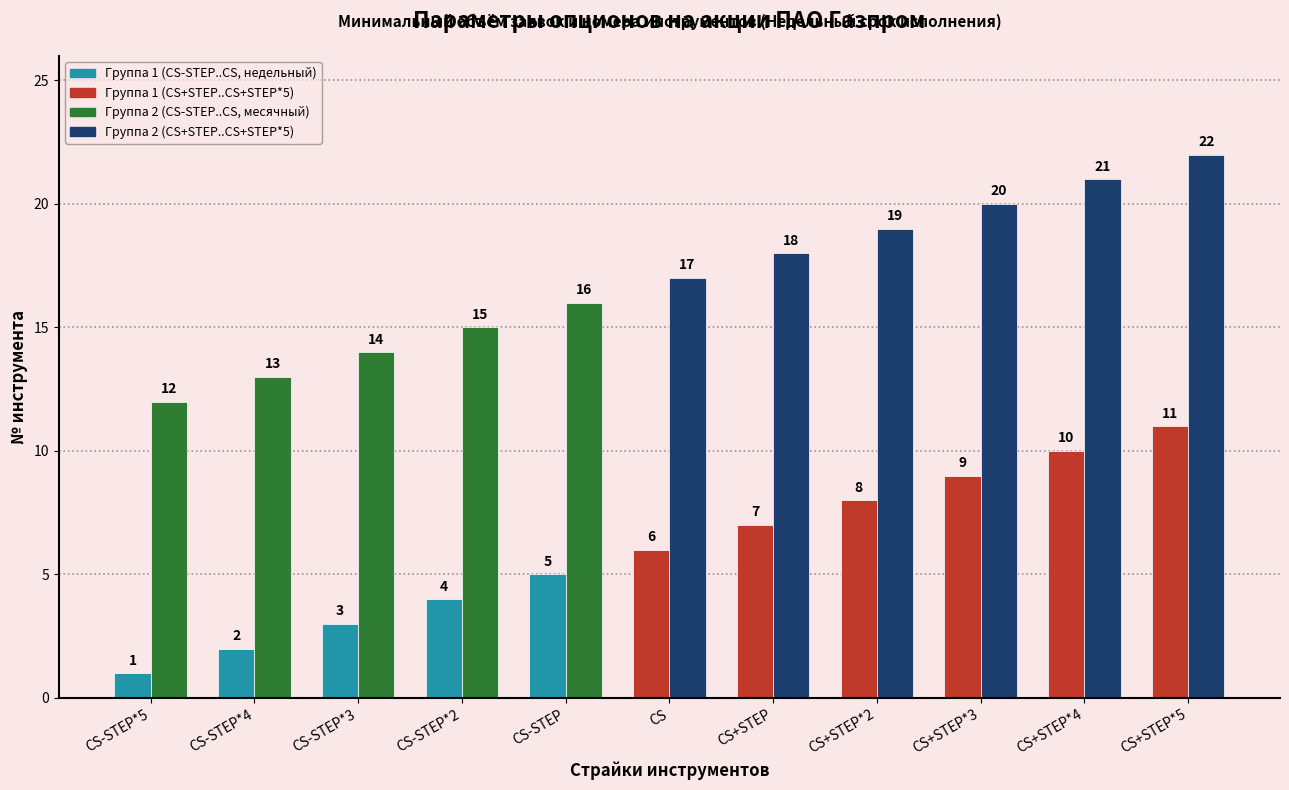

What is the total value across all series at CS-STEP?

21